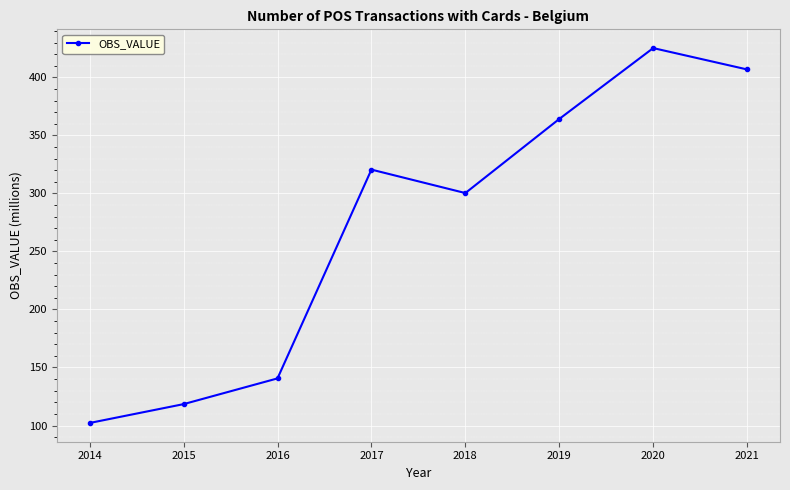

Read the value at 2015.

118.4